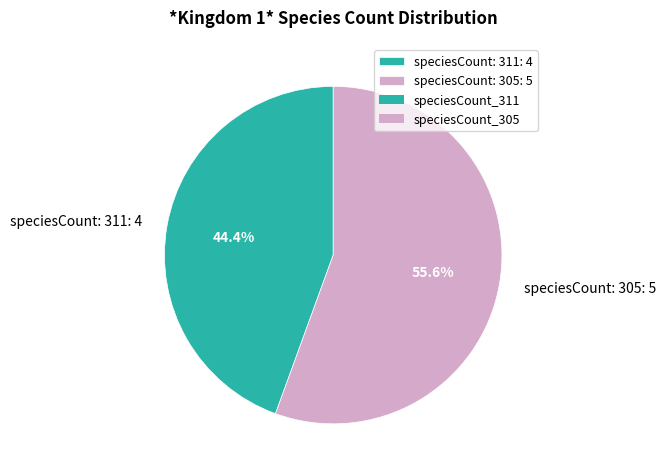

Rank the categories by value from highest to lowest.

speciesCount: 305: 5, speciesCount: 311: 4